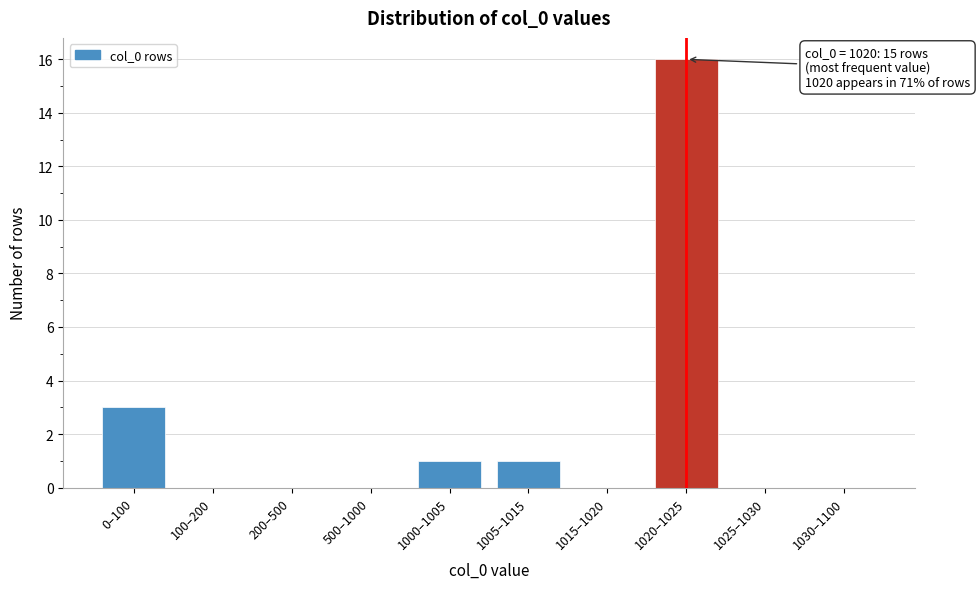

Reading left to right, extract all data points from this chart.

0–100=3	100–200=0	200–500=0	500–1000=0	1000–1005=1	1005–1015=1	1015–1020=0	1020–1025=16	1025–1030=0	1030–1100=0